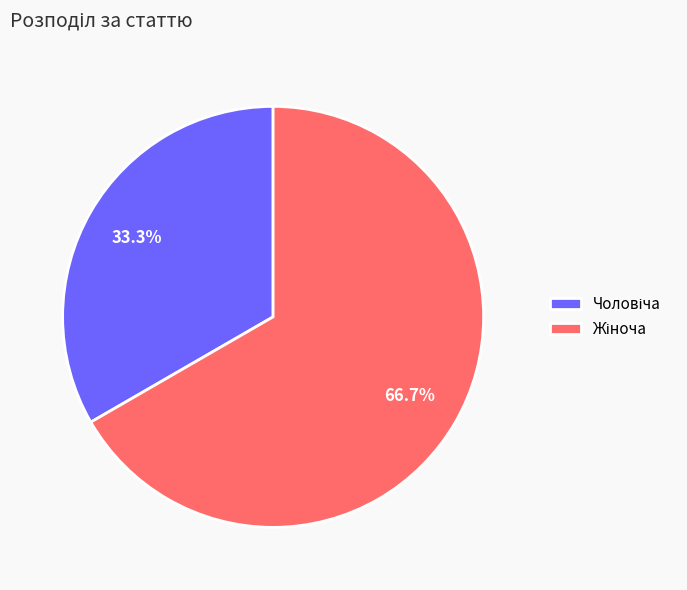

How many segments does this pie chart have?

2